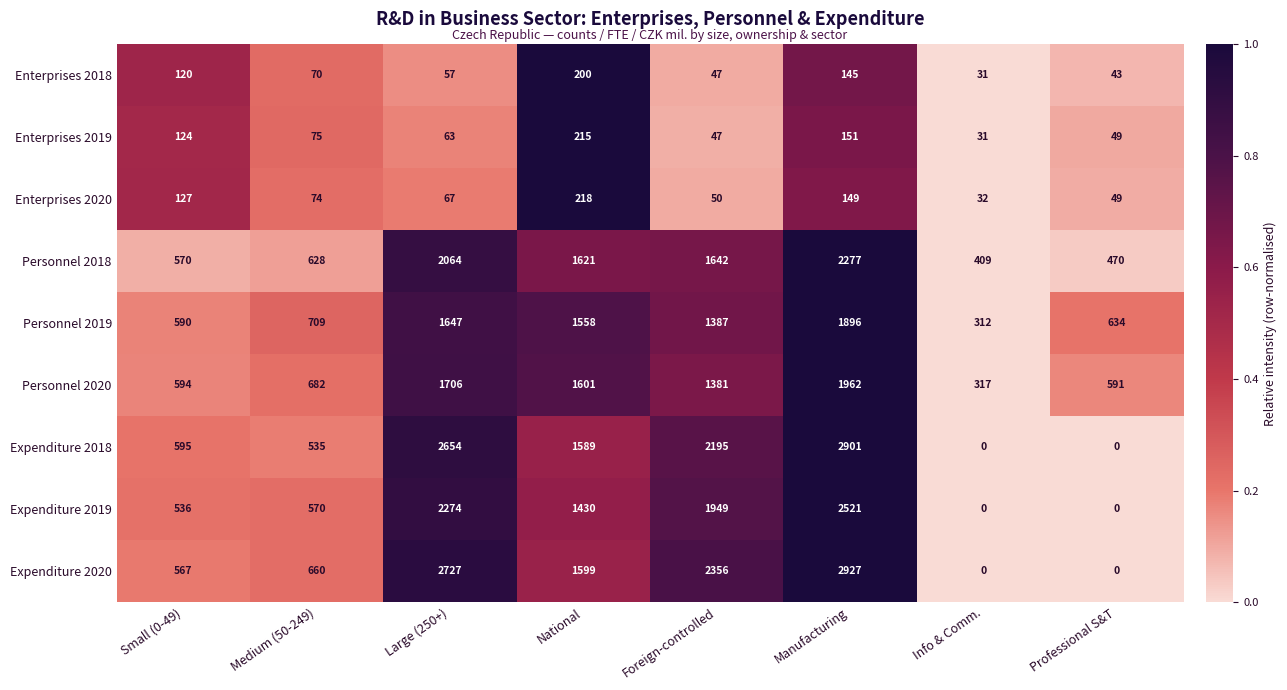

The value of Expenditure 2019 at Info & Comm. is 905. True or false?

False